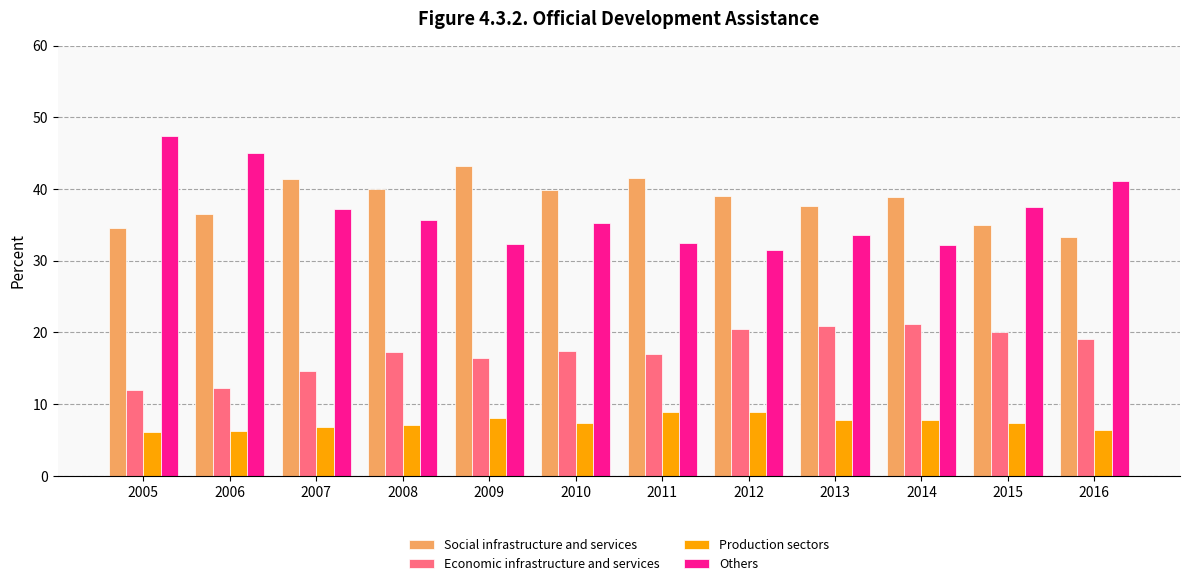

At which label does Others first exceed 35?

2005